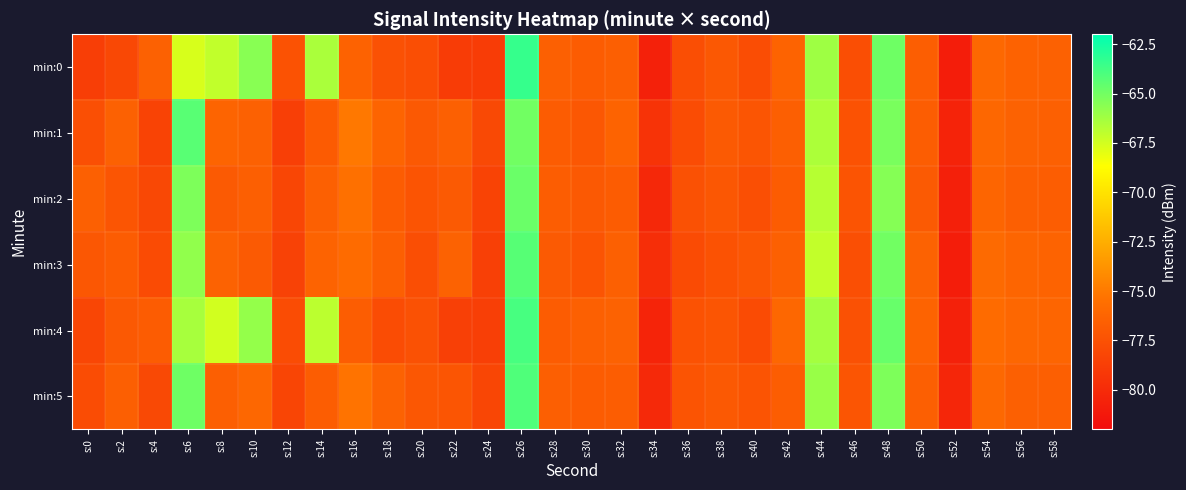

What is the total value across all series at s:56?

-458.1